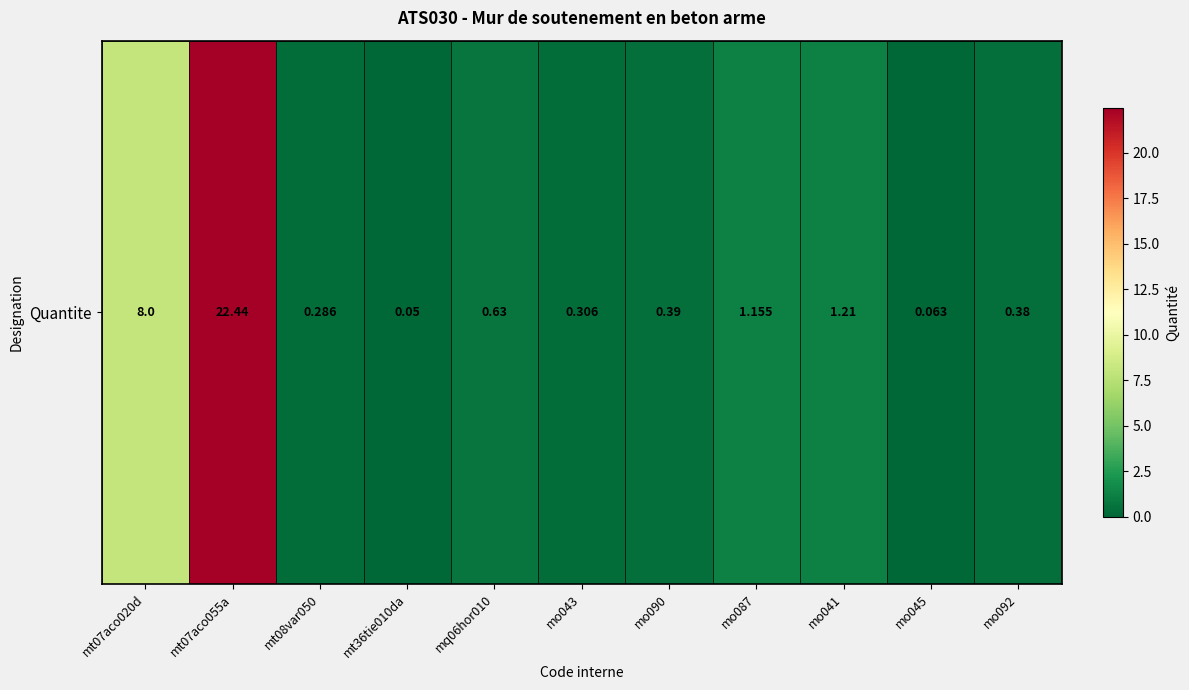

How many data points does each series have?

11